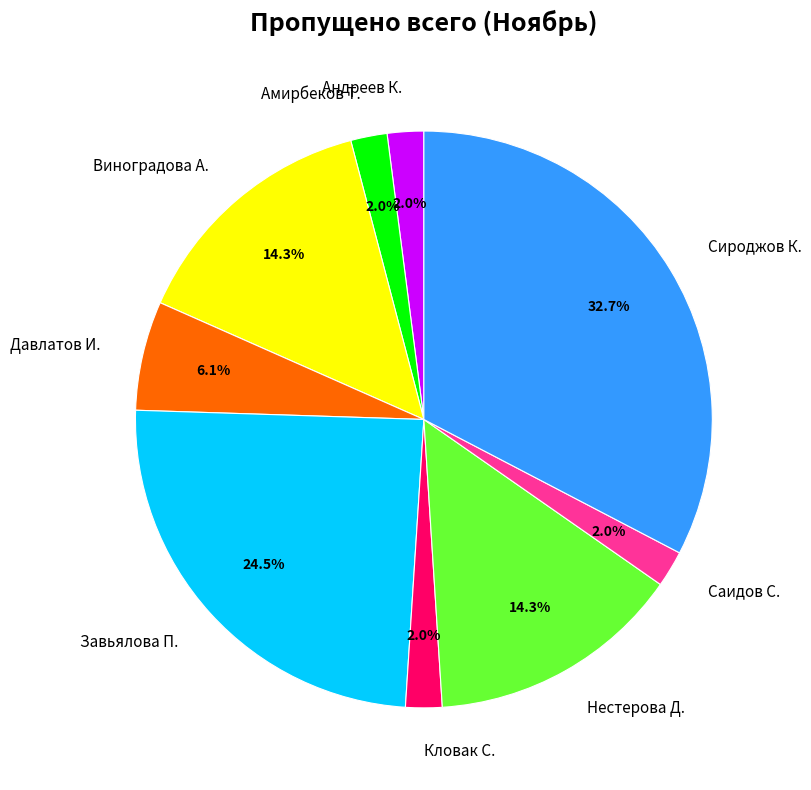

Does Саидов С. account for over 50% of the chart?

No